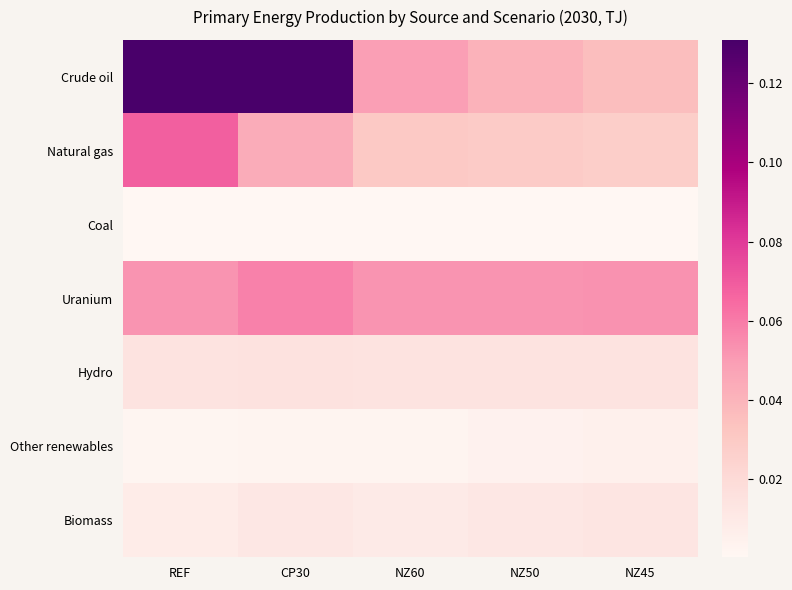

At NZ45, list the series in order from largest to smallest.

Uranium, Crude oil, Natural gas, Hydro, Biomass, Other renewables, Coal